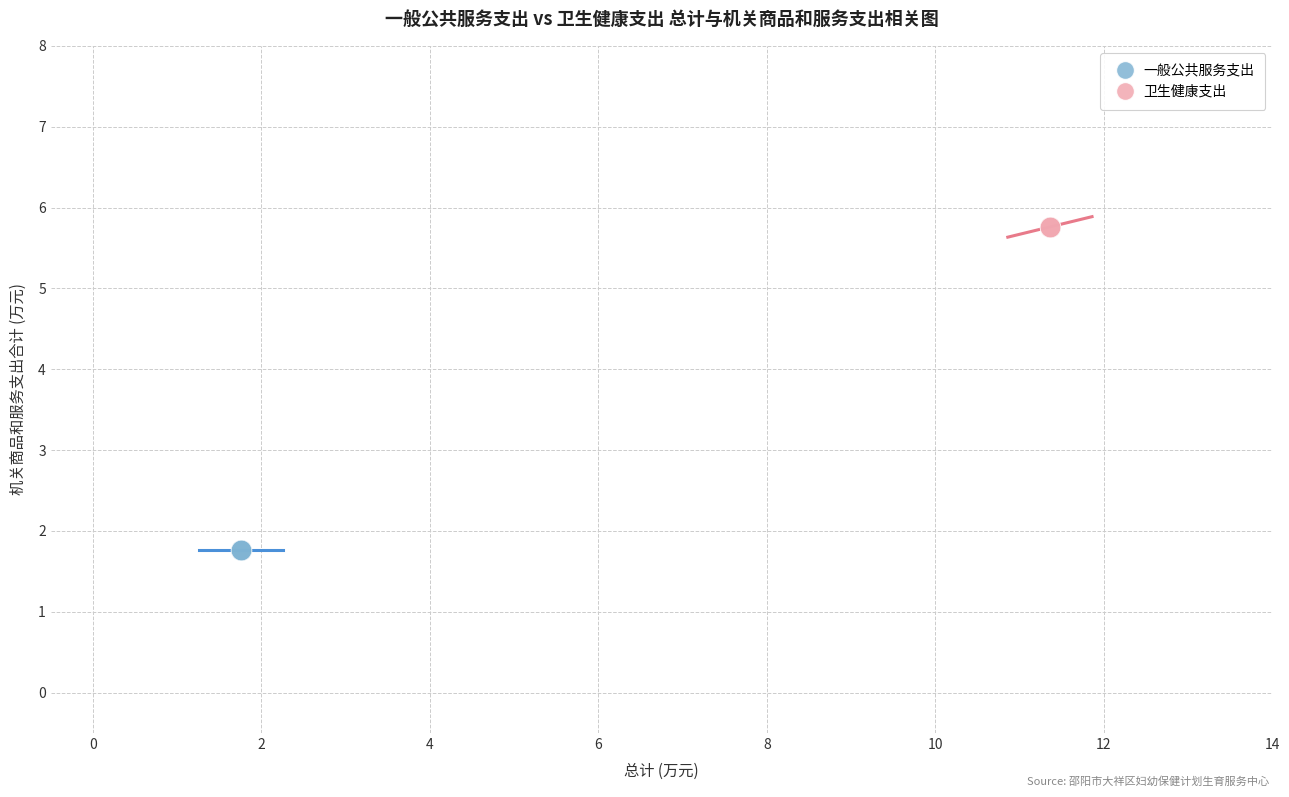

Which series contains the highest Y value?

卫生健康支出